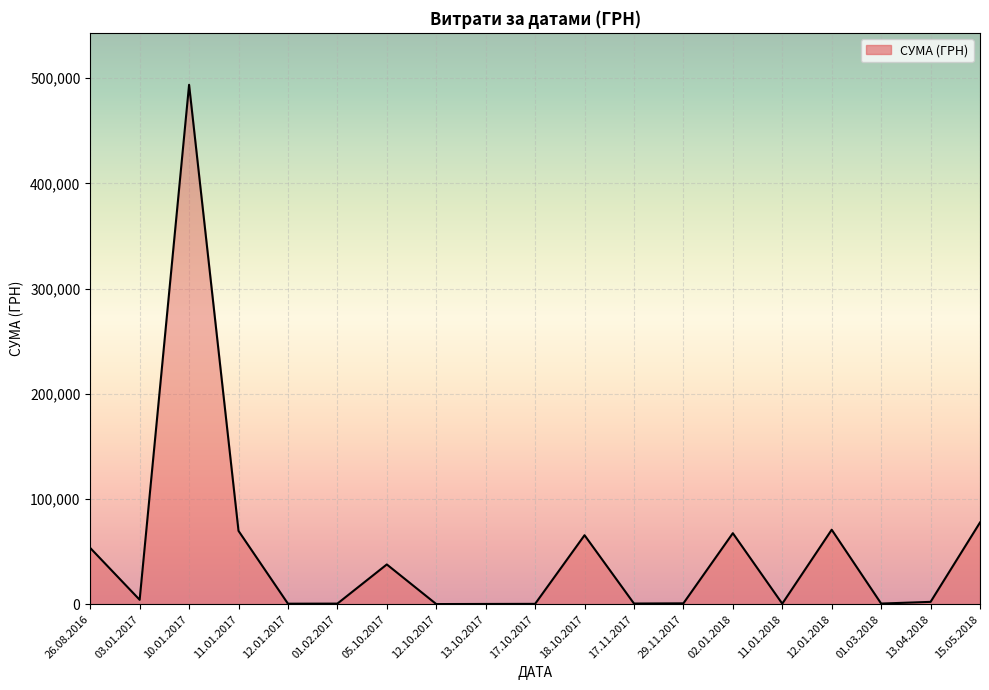

At which label is the value closest to 246895?

15.05.2018